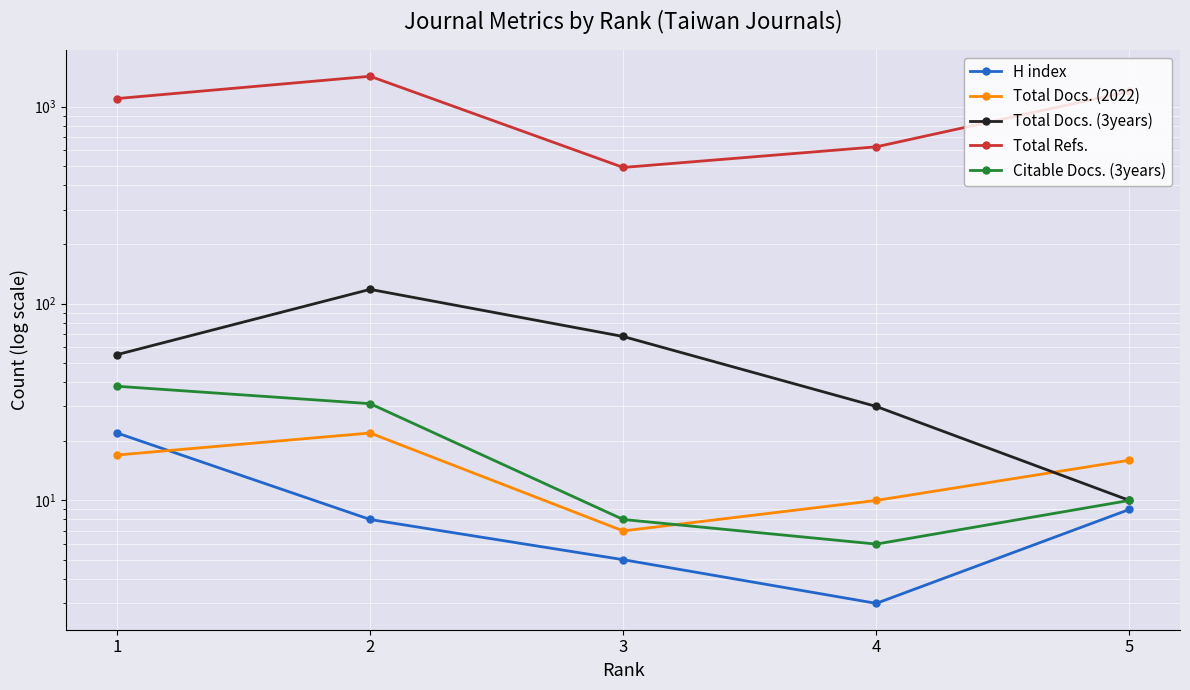

True or false: H index has more than 1 interior local peaks.

False